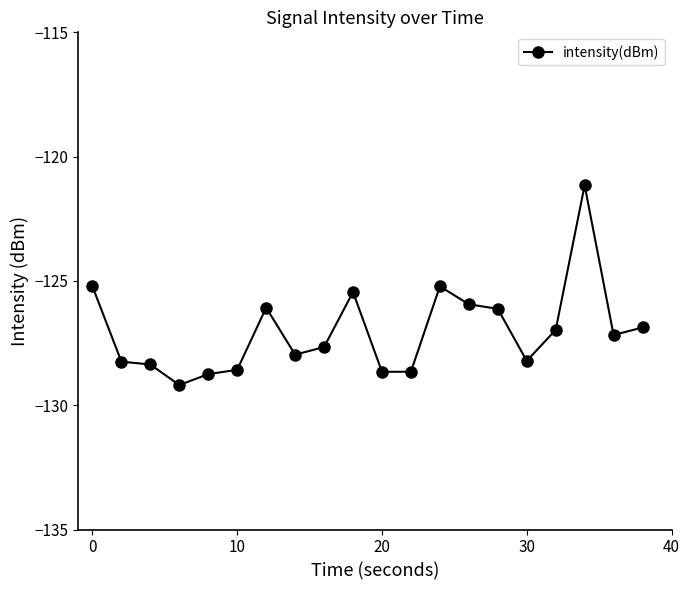

Does the chart display data point markers on the line(s)?

Yes